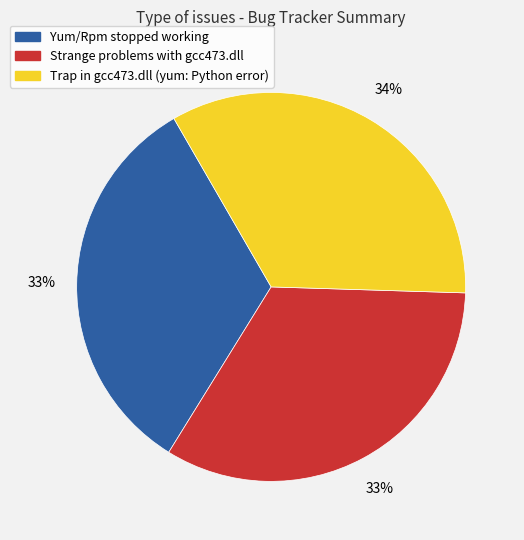

To the nearest percent, what percentage of the pie is Strange problems with gcc473.dll?

33%